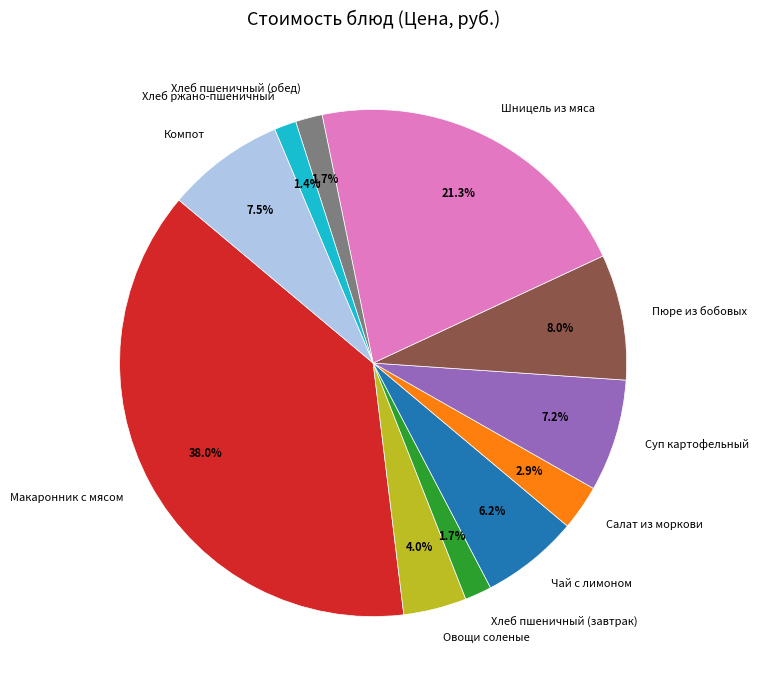

Is there a majority slice in this chart?

No